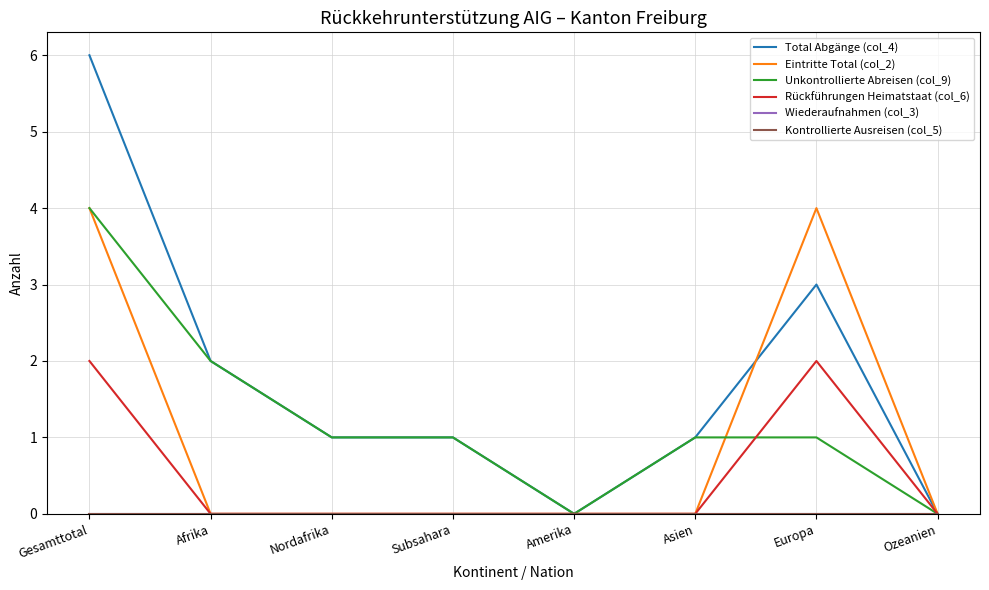

True or false: Eintritte Total (col_2) and Kontrollierte Ausreisen (col_5) intersect in this chart.

False